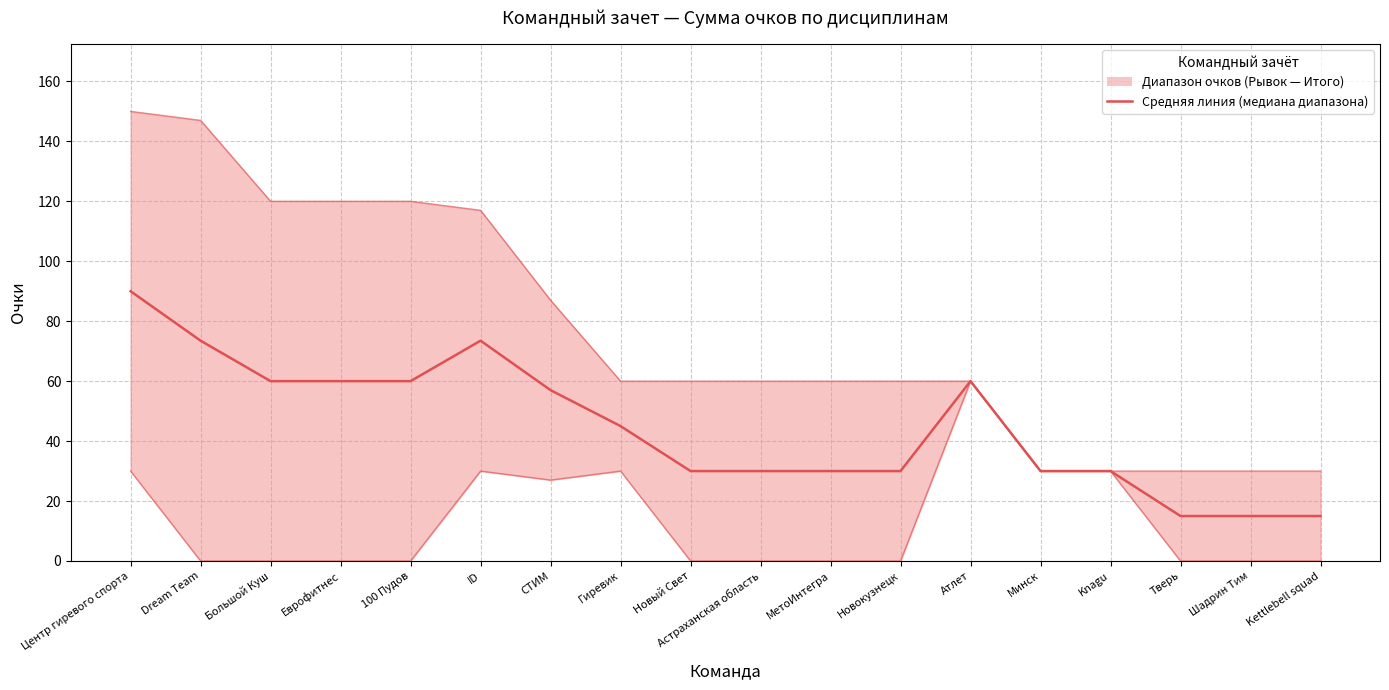

Reading left to right, extract all data points from this chart.

90.0	73.5	60.0	60.0	60.0	73.5	57.0	45.0	30.0	30.0	30.0	30.0	60.0	30.0	30.0	15.0	15.0	15.0